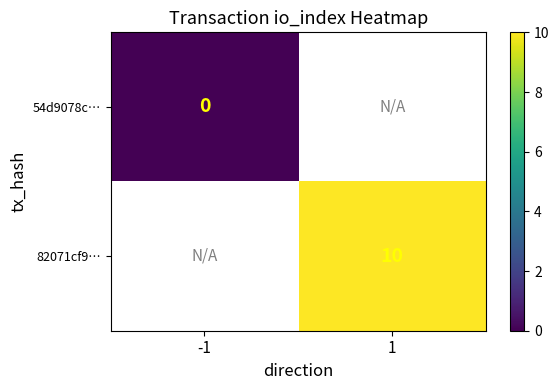

Is the value of 54d9078c… at -1 greater than the value of 82071cf9… at 1?

No